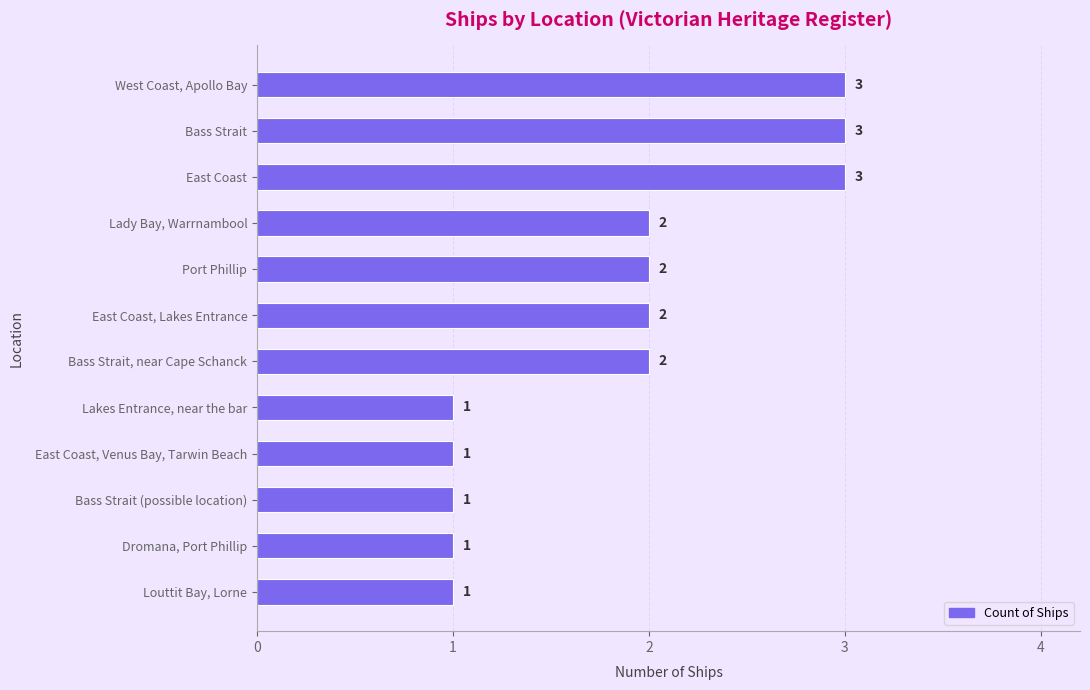

What is the label of the 12th bar from the bottom?

West Coast, Apollo Bay